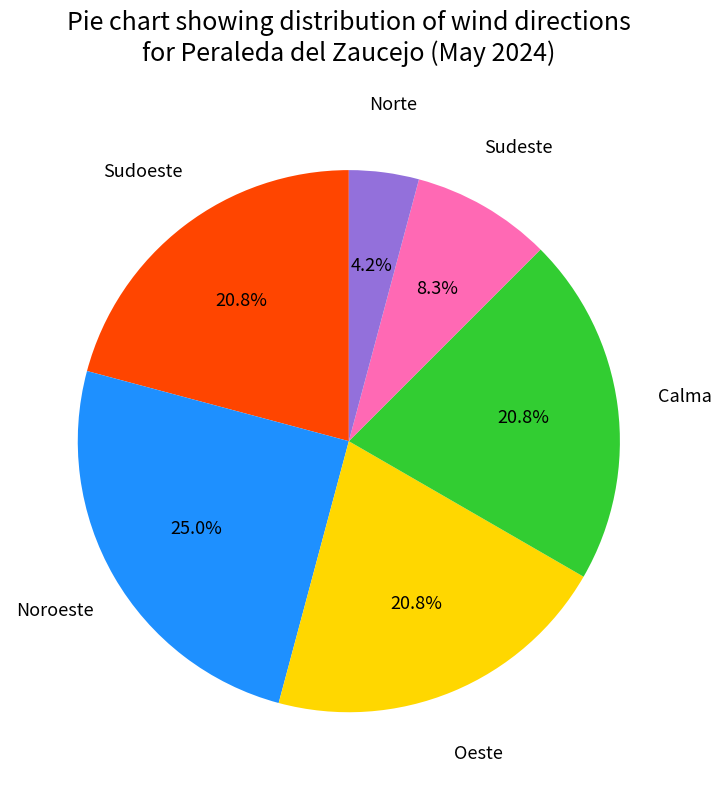

Does any single category account for the majority?

No